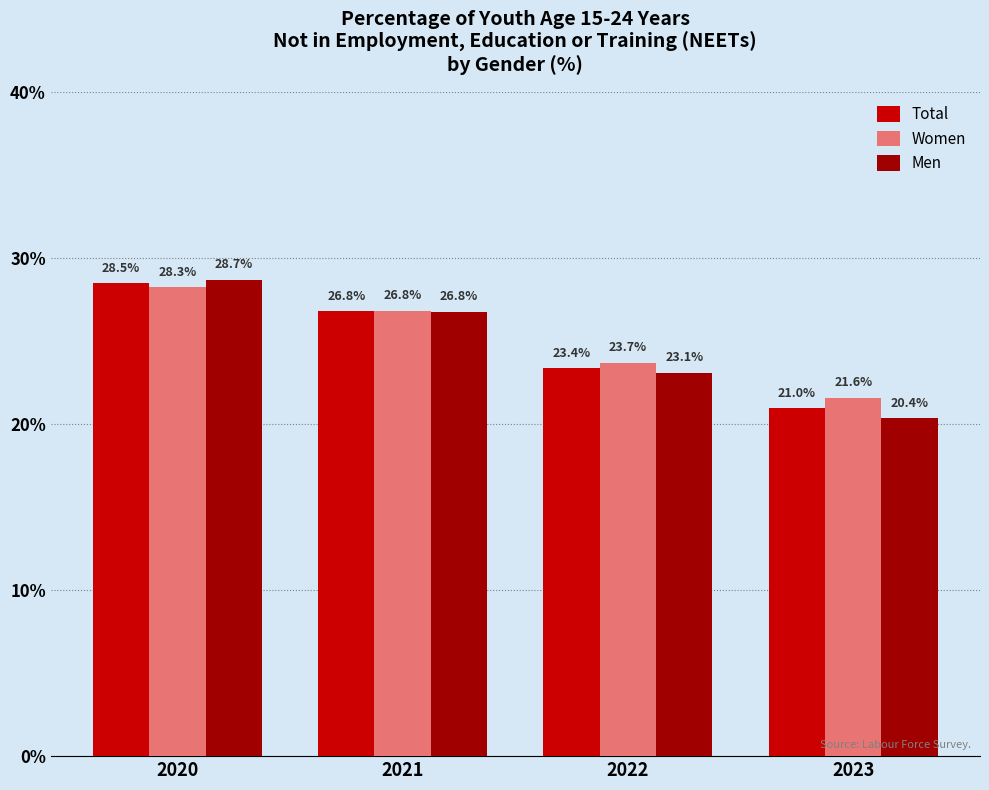

Is the value of Men at 2020 greater than the value of Total at 2021?

Yes